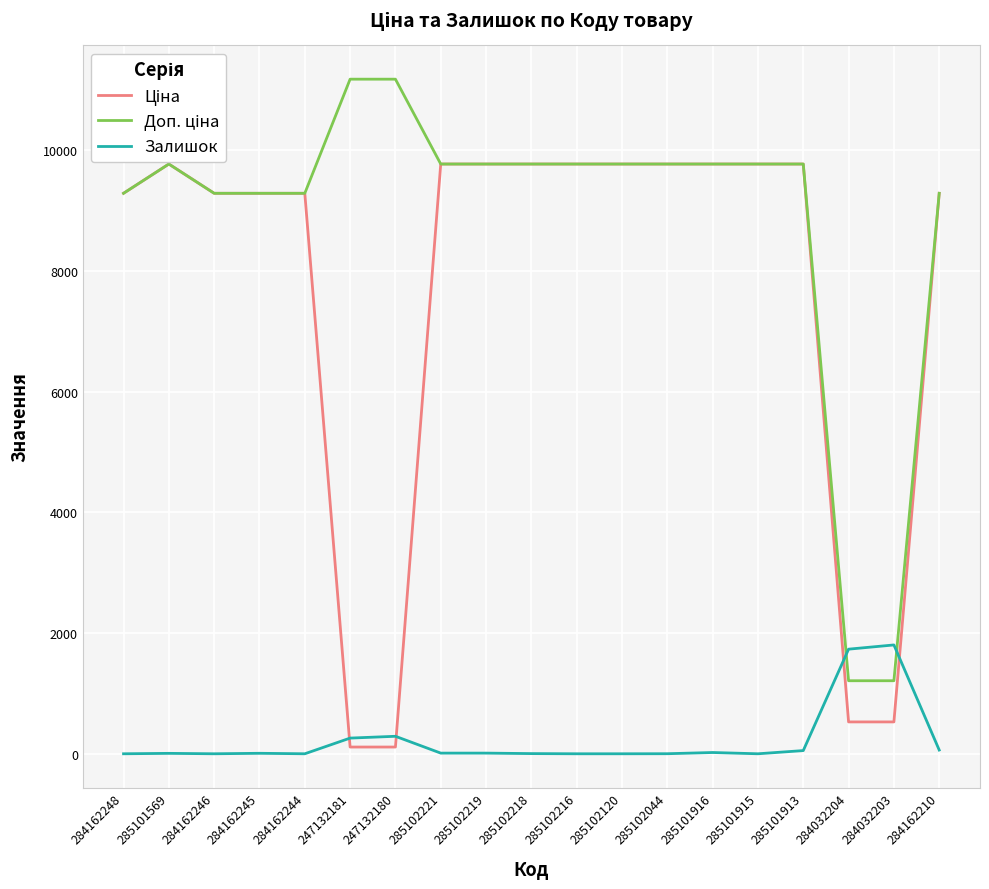

At which label is Залишок closest to 902?

247132180